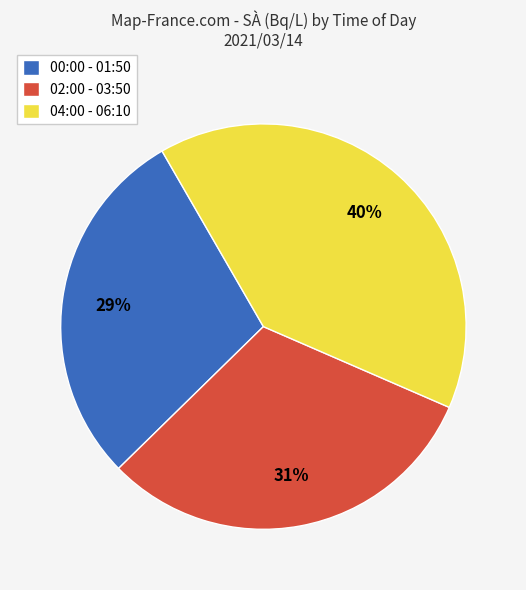

Is 00:00 - 01:50 the majority of the pie?

No